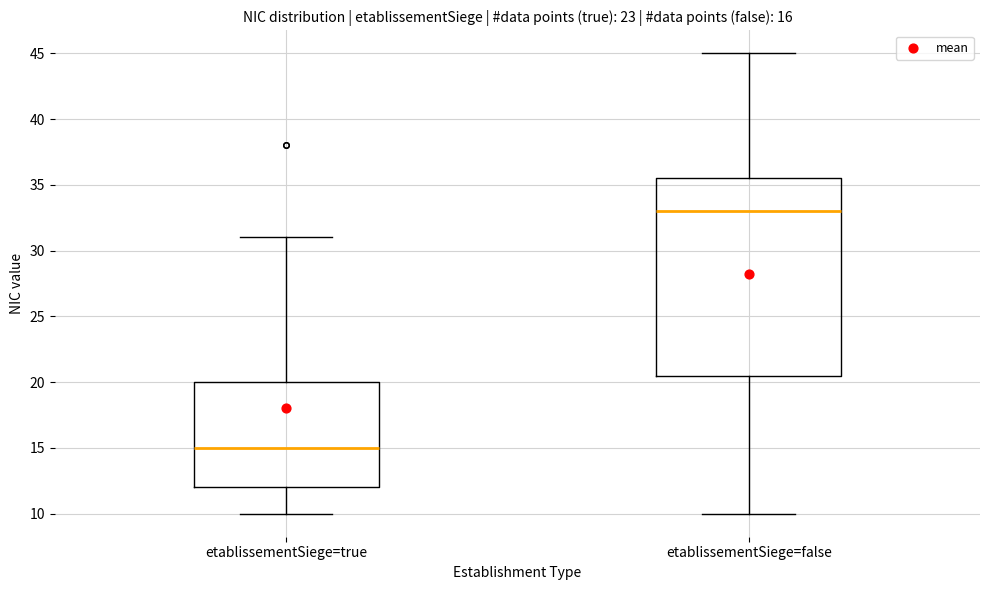

Which box's median line is the highest?

etablissementSiege=false